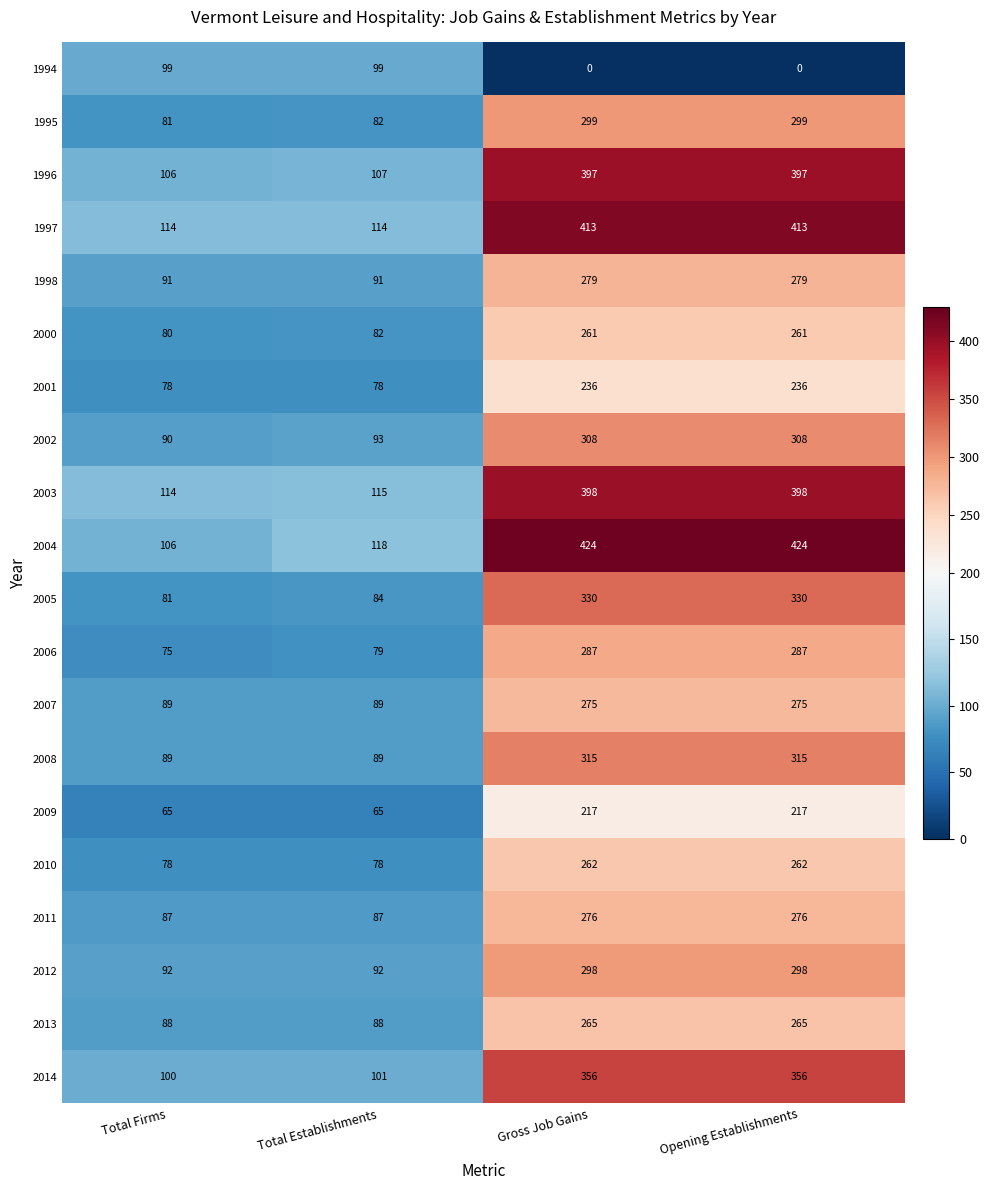

Count the number of categories in the chart.

4